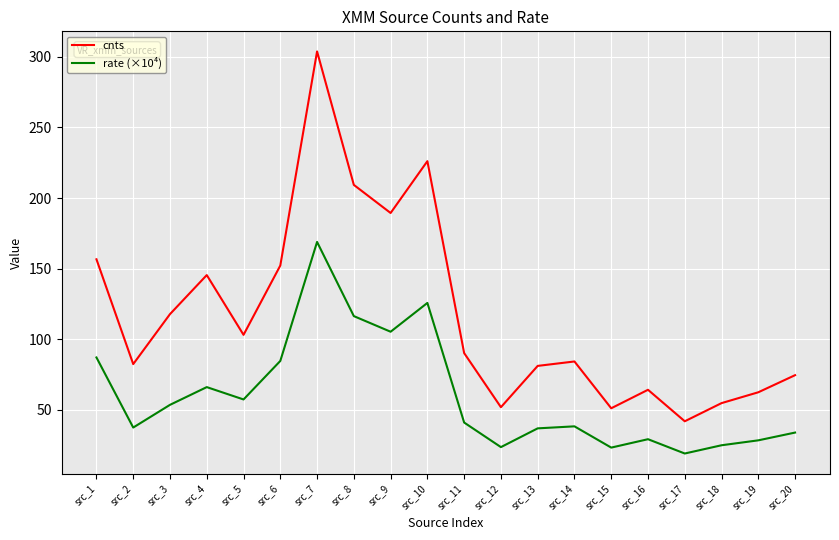

Is it true that rate (×10⁴) equals 168.9 at src_7?

True